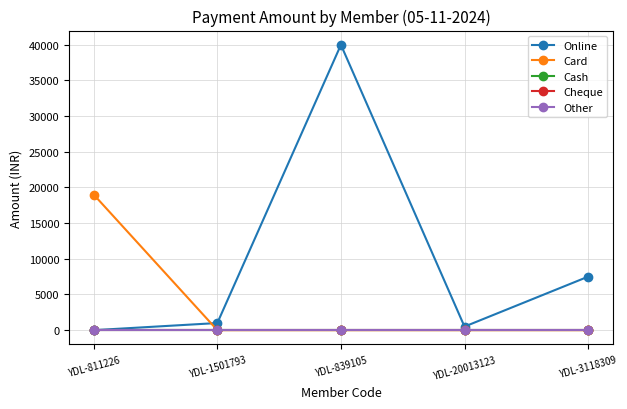

The Card series shows -12564 at YDL-3118309. True or false?

False